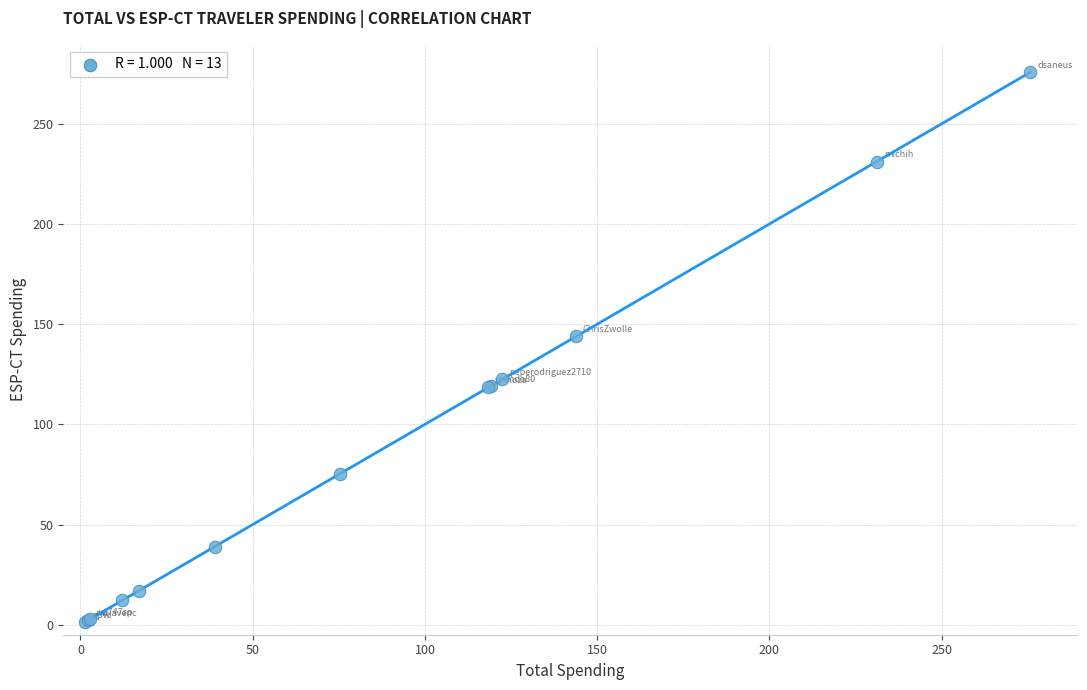

What Y value in the scatter plot is closest to 138?

143.9